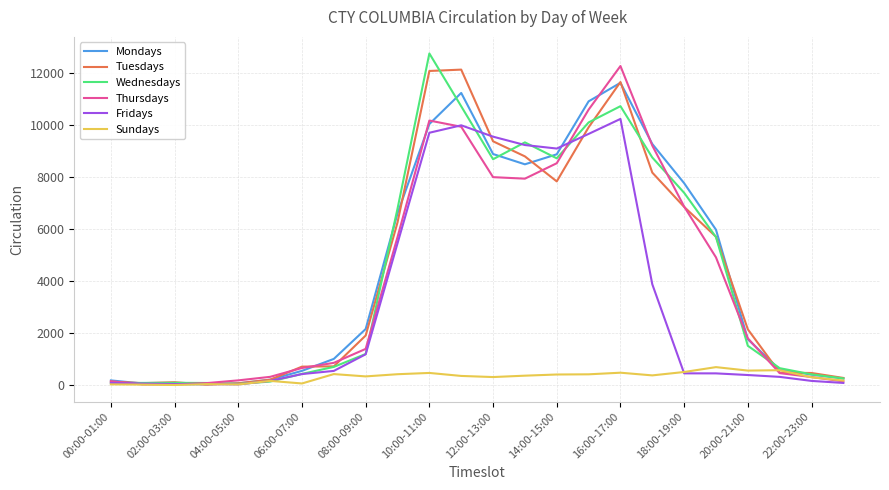

Is this an area chart (filled region under the line)?

No